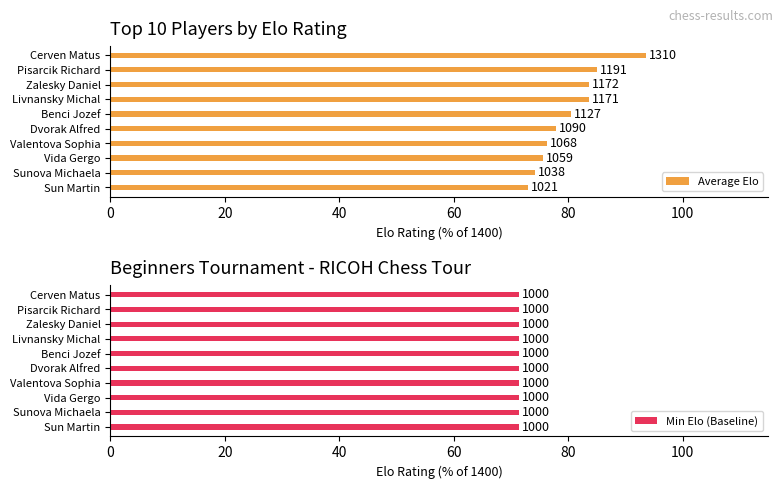

Rank the series by their average value, from highest to lowest.

Average Elo, Min Elo (Baseline)